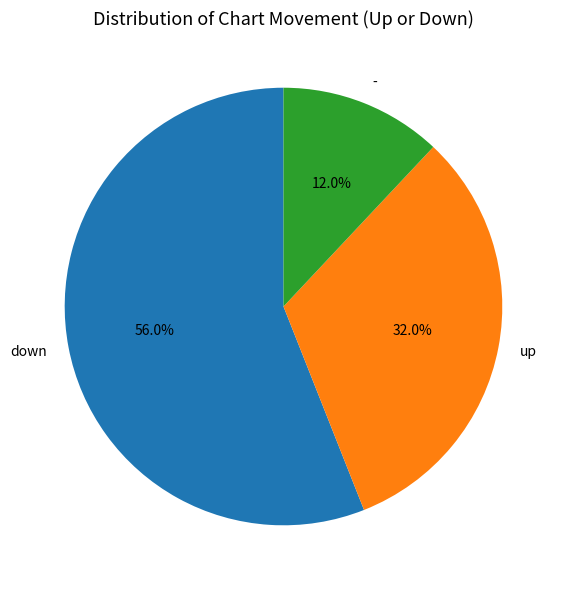

What percentage is the down slice, to the nearest percent?

56%